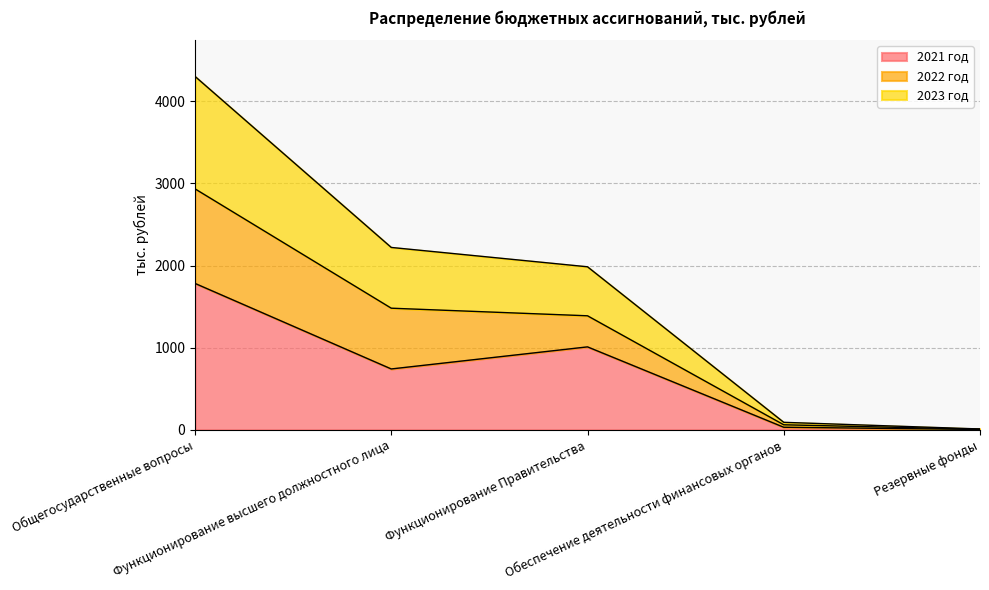

Where is 2021 год nearest to the value 892?

Функционирование Правительства